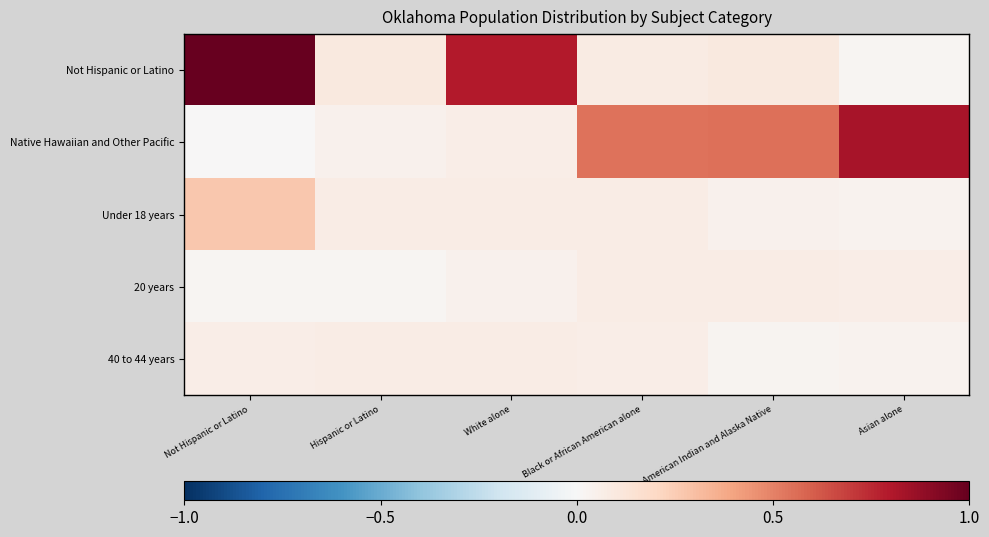

Reading left to right, what are all the values shown in this chart?

Not Hispanic or Latino: Not Hispanic or Latino=1.0	Hispanic or Latino=0.1	White alone=0.8	Black or African American alone=0.1	American Indian and Alaska Native=0.1	Asian alone=0.0
Native Hawaiian and Other Pacific: Not Hispanic or Latino=0.0	Hispanic or Latino=0.0	White alone=0.1	Black or African American alone=0.5	American Indian and Alaska Native=0.6	Asian alone=0.8
Under 18 years: Not Hispanic or Latino=0.3	Hispanic or Latino=0.1	White alone=0.1	Black or African American alone=0.1	American Indian and Alaska Native=0.0	Asian alone=0.0
20 years: Not Hispanic or Latino=0.0	Hispanic or Latino=0.0	White alone=0.0	Black or African American alone=0.1	American Indian and Alaska Native=0.1	Asian alone=0.1
40 to 44 years: Not Hispanic or Latino=0.1	Hispanic or Latino=0.1	White alone=0.1	Black or African American alone=0.1	American Indian and Alaska Native=0.0	Asian alone=0.0